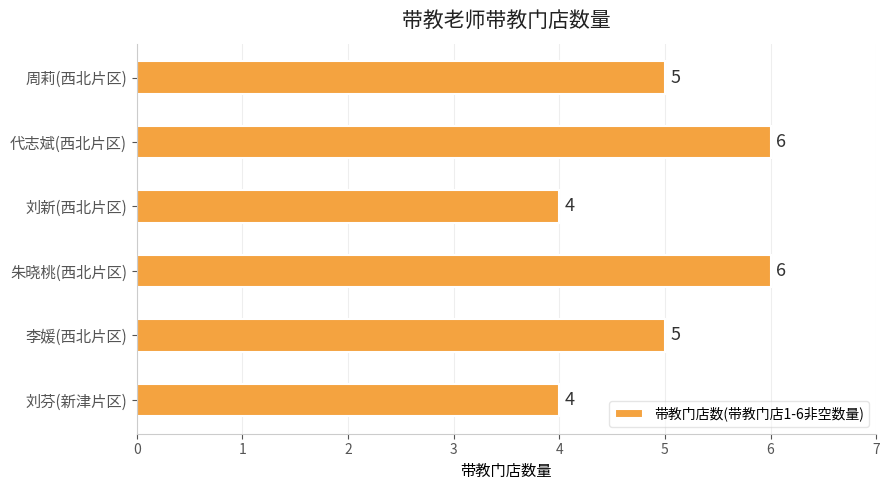

What is the approximate value at 朱晓桃(西北片区)?

6